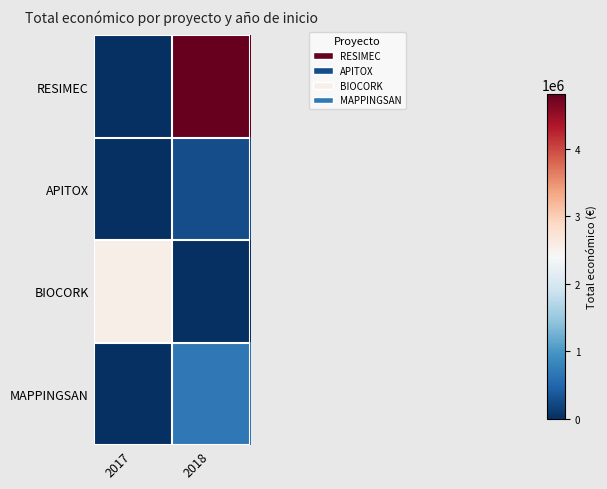

Reading left to right, extract all data points from this chart.

RESIMEC: 2017=0	2018=4805923
APITOX: 2017=0	2018=271552
BIOCORK: 2017=2546283	2018=0
MAPPINGSAN: 2017=0	2018=677425